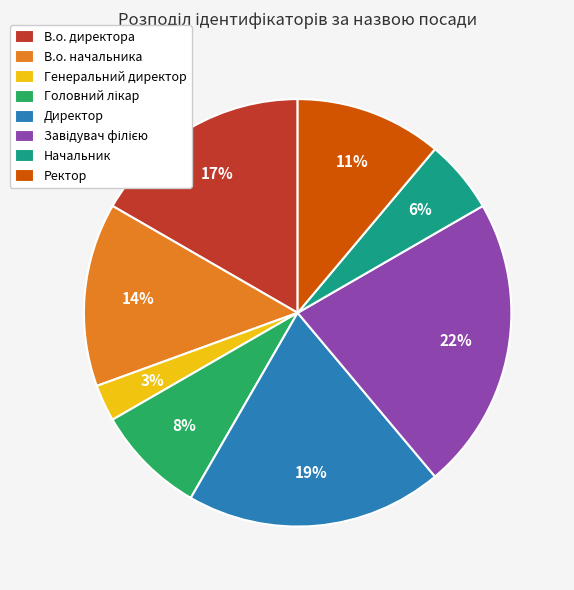

Is it true that В.о. начальника is 14% of the pie?

True